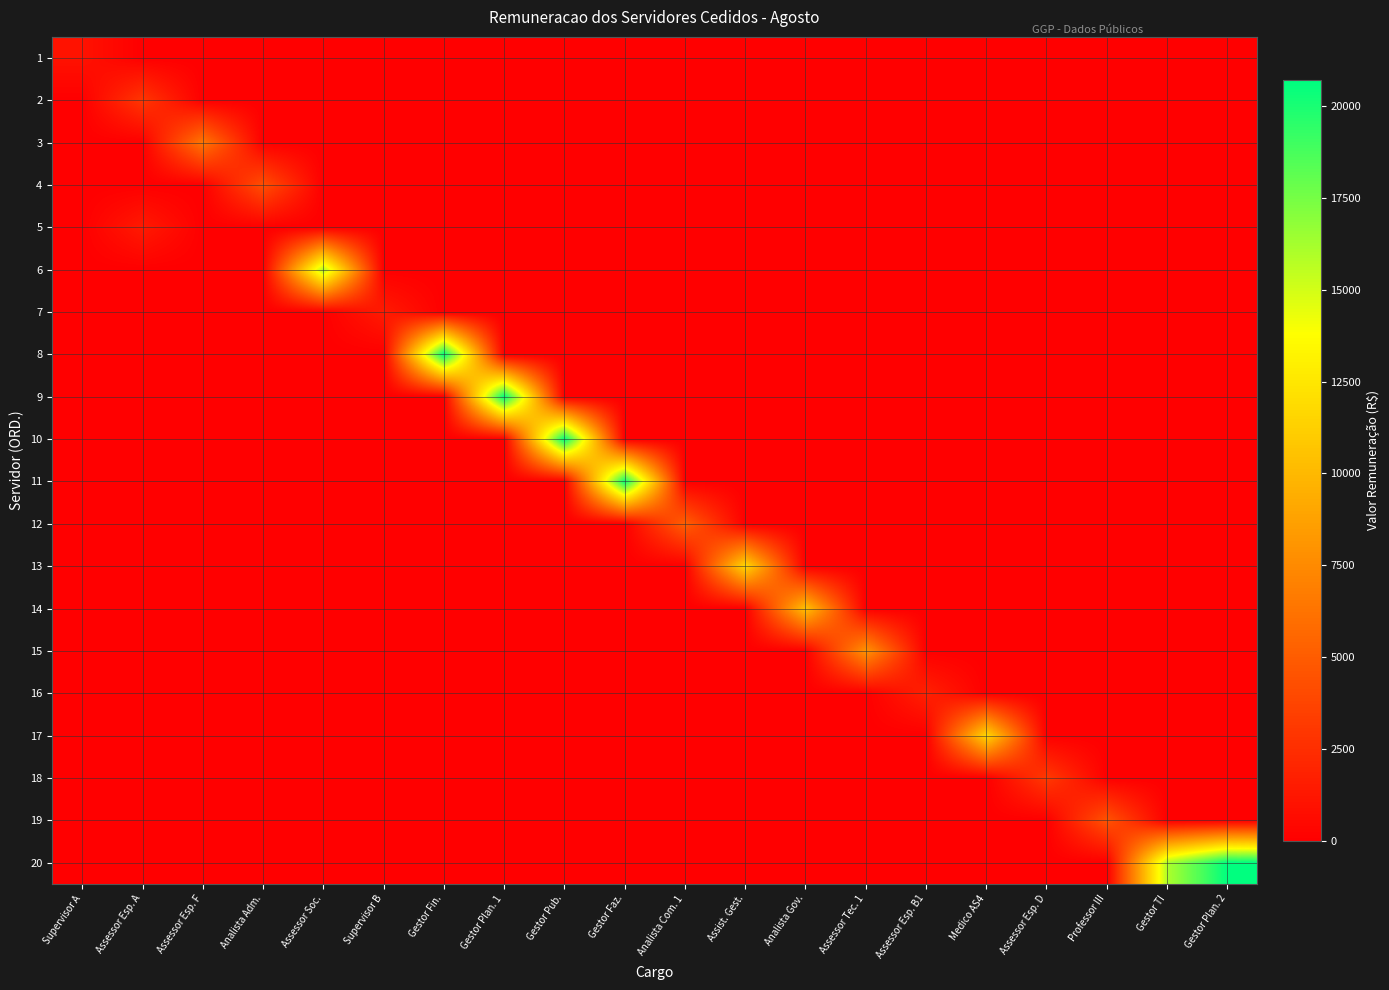

At Assessor Esp. F, list the series in order from smallest to largest.

1, 2, 4, 5, 6, 7, 8, 9, 10, 11, 12, 13, 14, 15, 16, 17, 18, 19, 20, 3